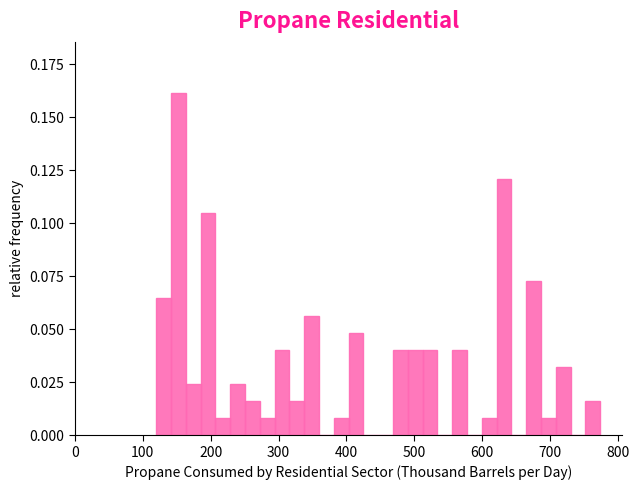

Read against the x-axis, roughly where is the centre of the tallest bar?

150